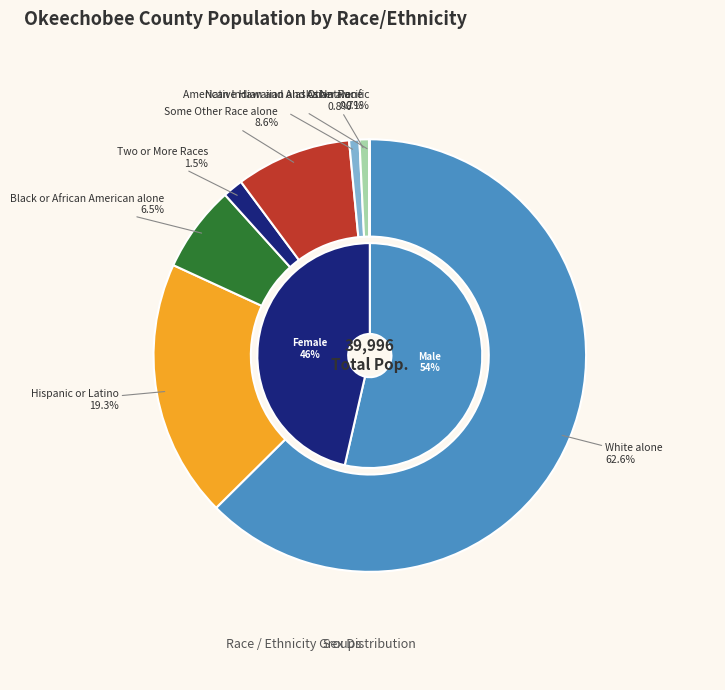

Combined, what portion of the pie is Hispanic or Latino and White alone?

81.9%